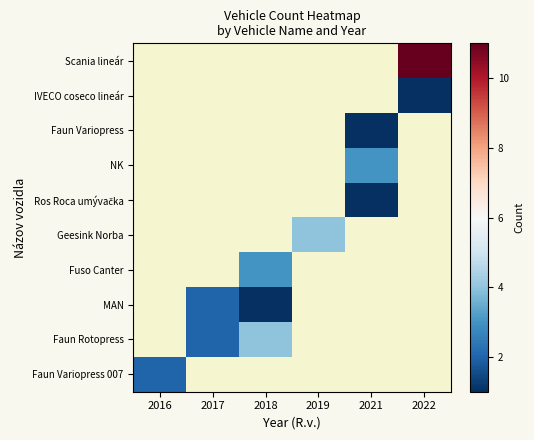

Count the number of data series in this chart.

10